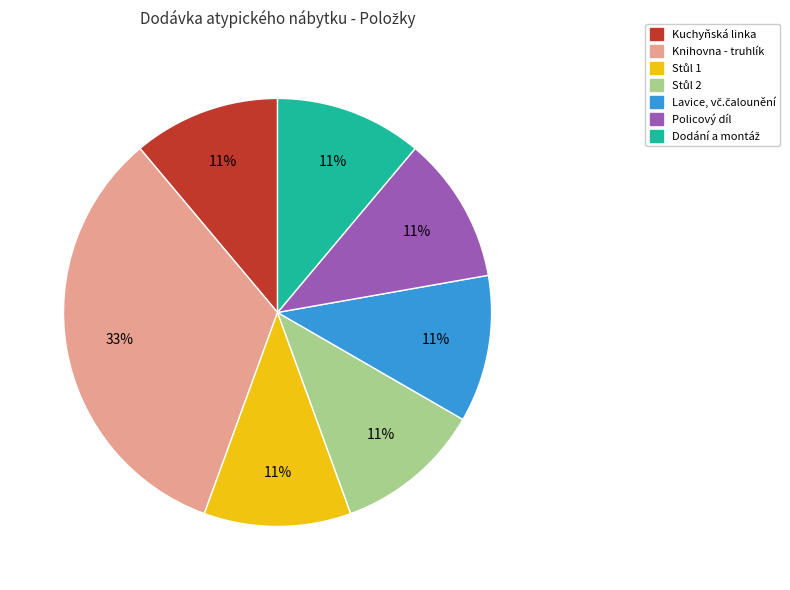

To the nearest percent, what is the average slice percentage?

14%